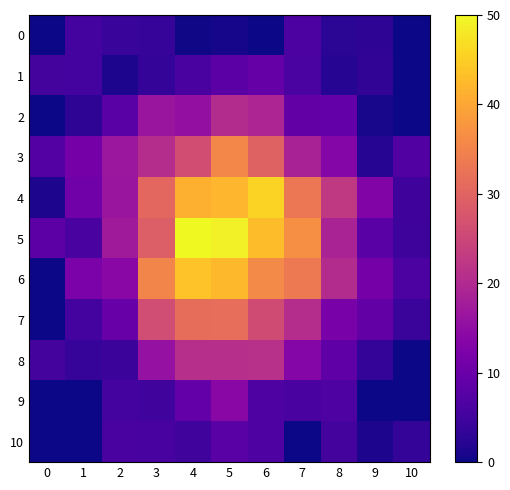

Count the number of categories in the chart.

11